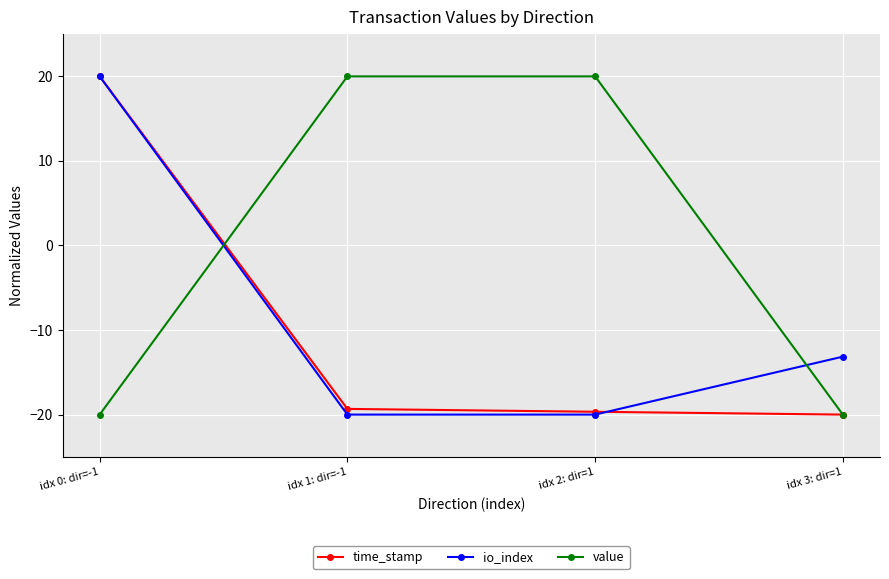

True or false: value and io_index cross at least once.

True